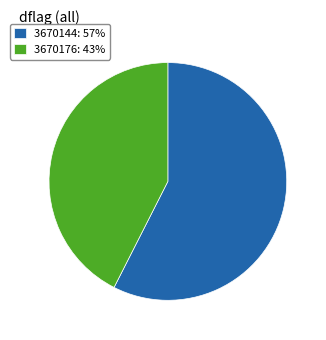

Is there a majority slice in this chart?

Yes